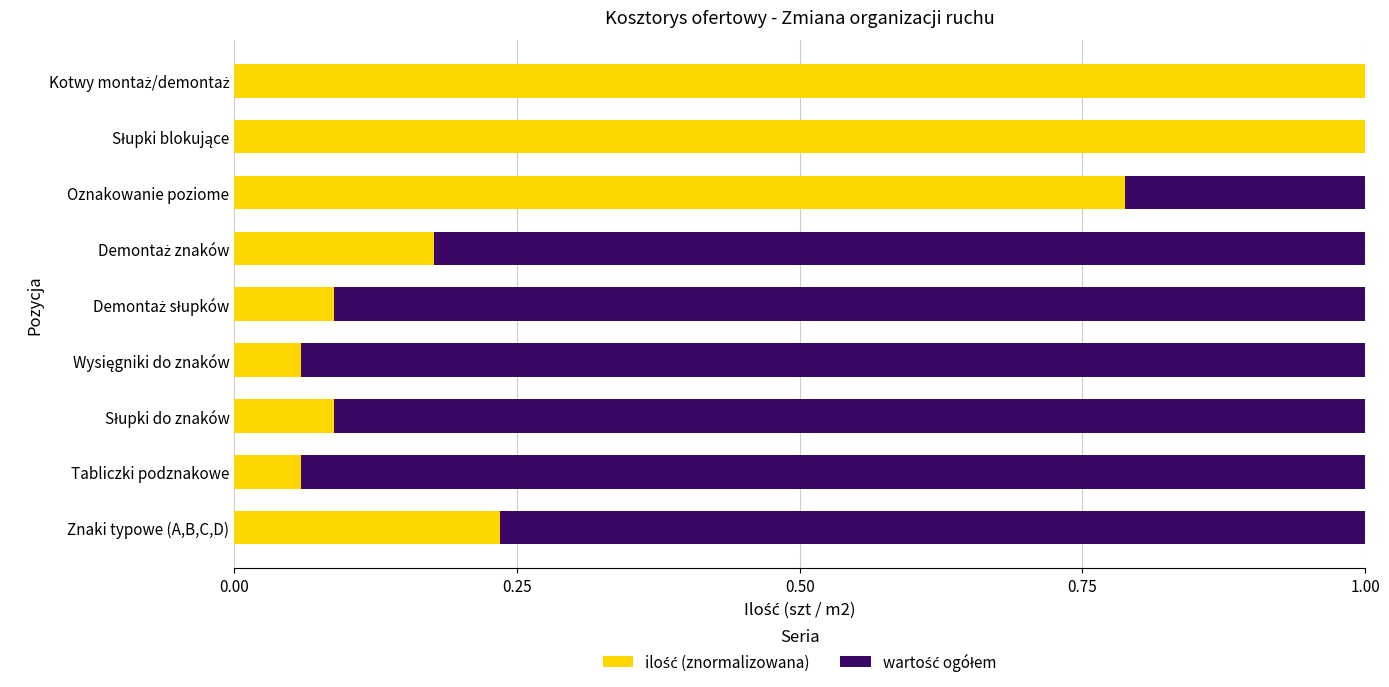

How many distinct data groups are displayed?

2